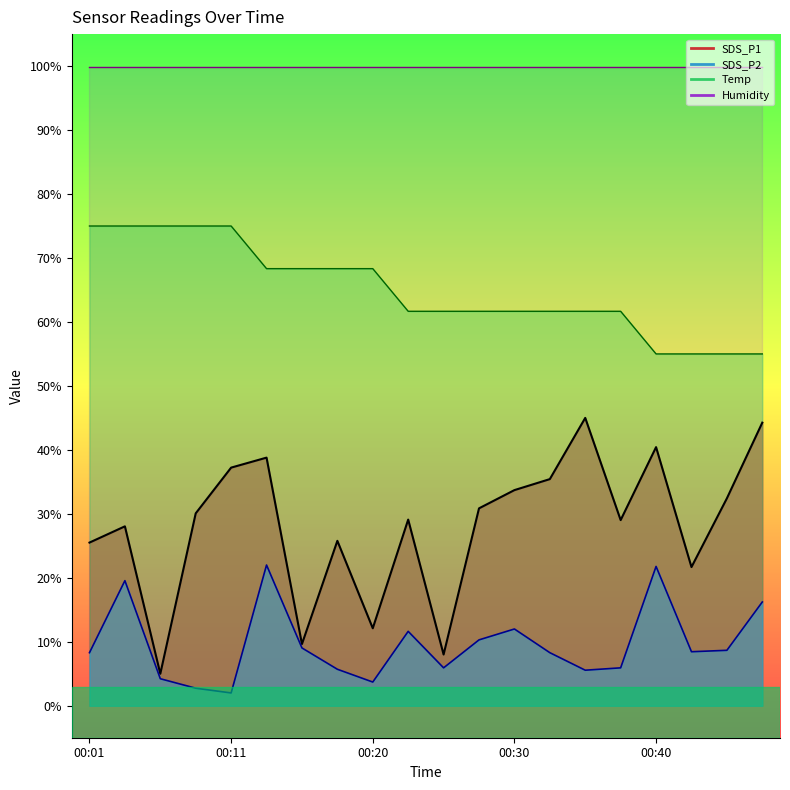

True or false: Temp and SDS_P1 cross at least once.

False